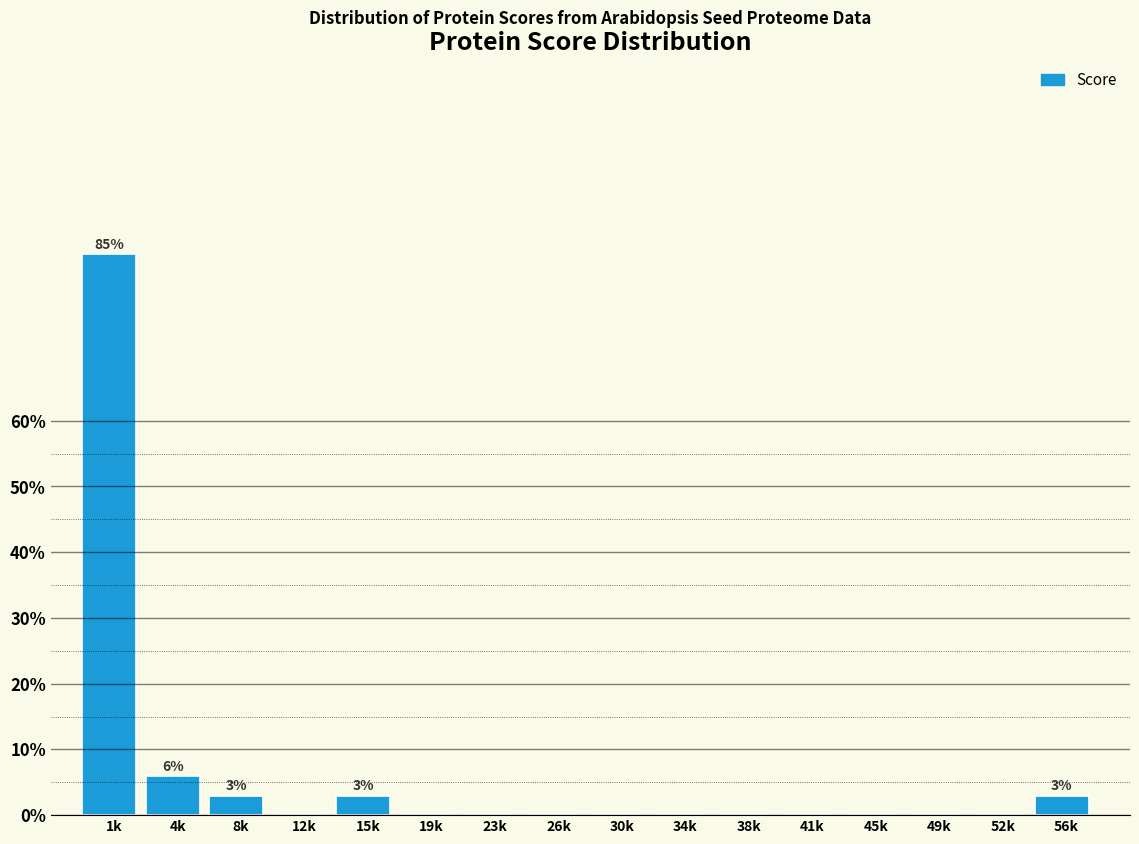

Reading left to right, extract all data points from this chart.

1k=85.3	4k=5.9	8k=2.9	12k=0.0	15k=2.9	19k=0.0	23k=0.0	26k=0.0	30k=0.0	34k=0.0	38k=0.0	41k=0.0	45k=0.0	49k=0.0	52k=0.0	56k=2.9